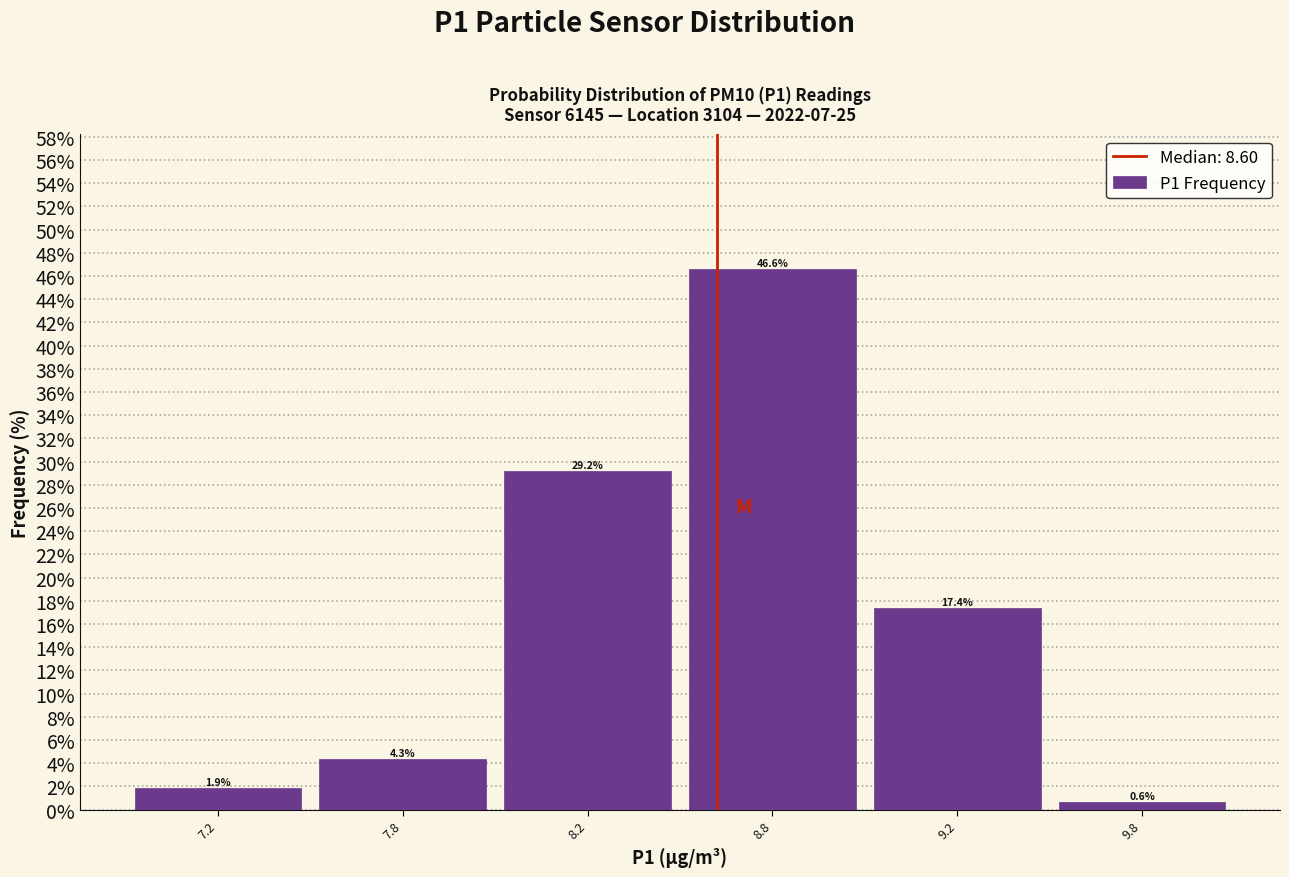

Reading left to right, list all the values displayed in this chart.

7.2=1.9	7.8=4.3	8.2=29.2	8.8=46.6	9.2=17.4	9.8=0.6